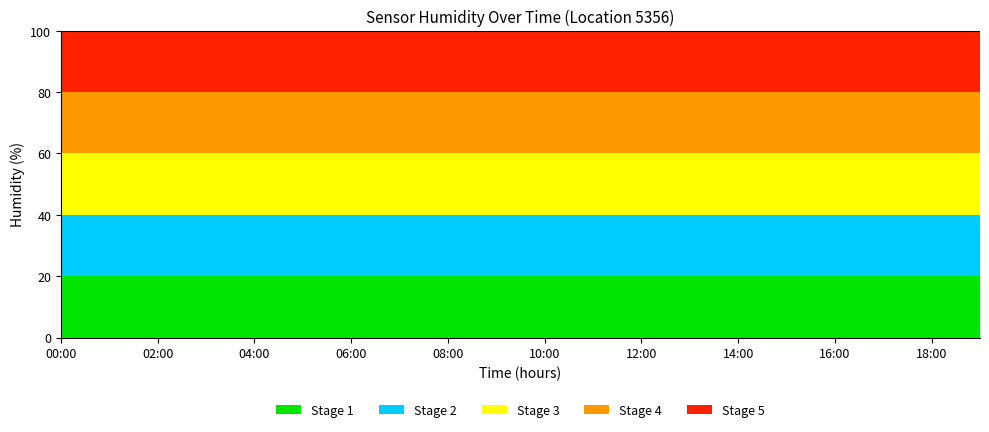

Does the chart have visible grid lines?

No